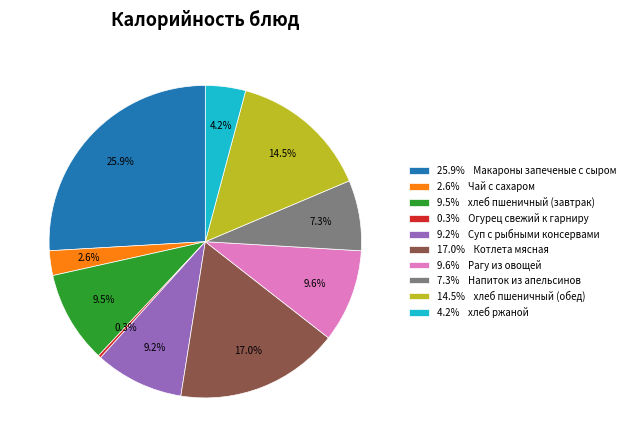

Approximately how many times larger is the value at 9.5% хлеб пшеничный (завтрак) compared to 0.3% Огурец свежий к гарниру?

32.7